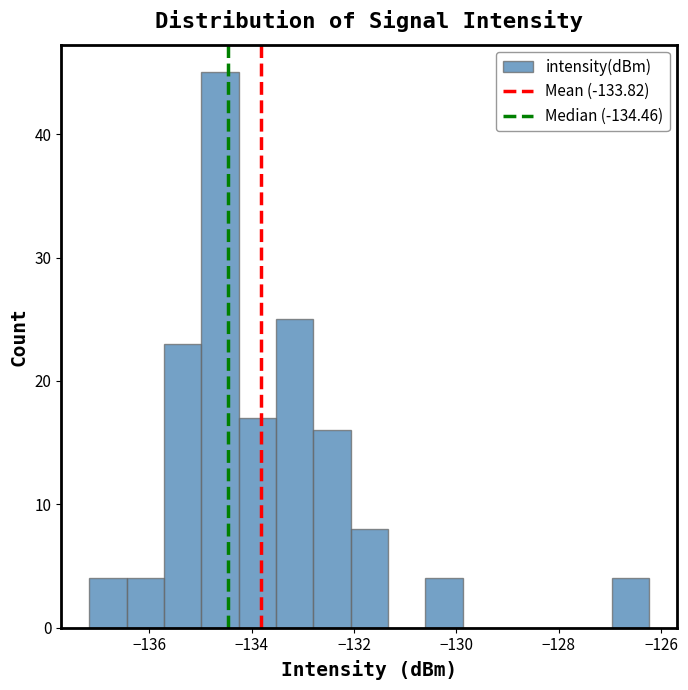

Around what value on the x-axis is the tallest bar? Give the approximate position of its centre, as read against the axis.

-134.6